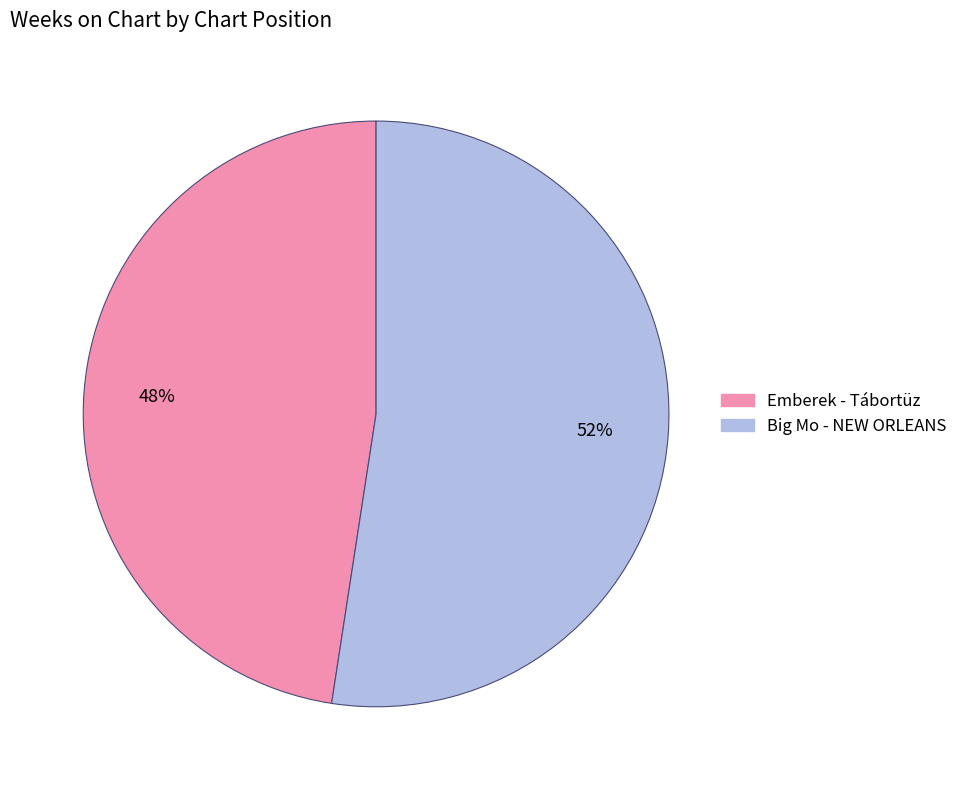

Is there any slice that represents more than half of the pie?

Yes